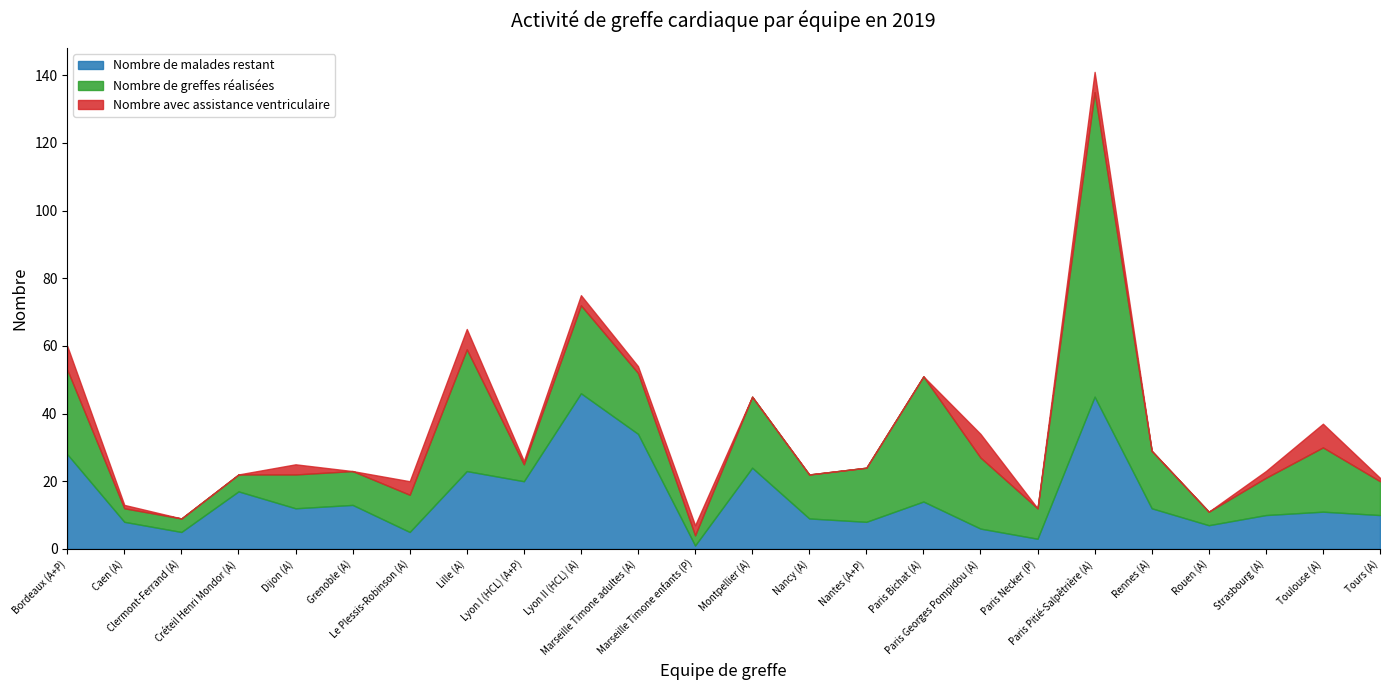

Is it true that Nombre avec assistance ventriculaire equals 1 at Caen (A)?

True